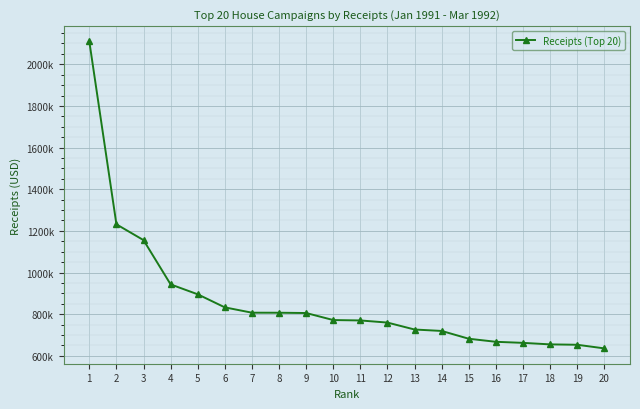

What is the value of the 17th point from the left?

662469